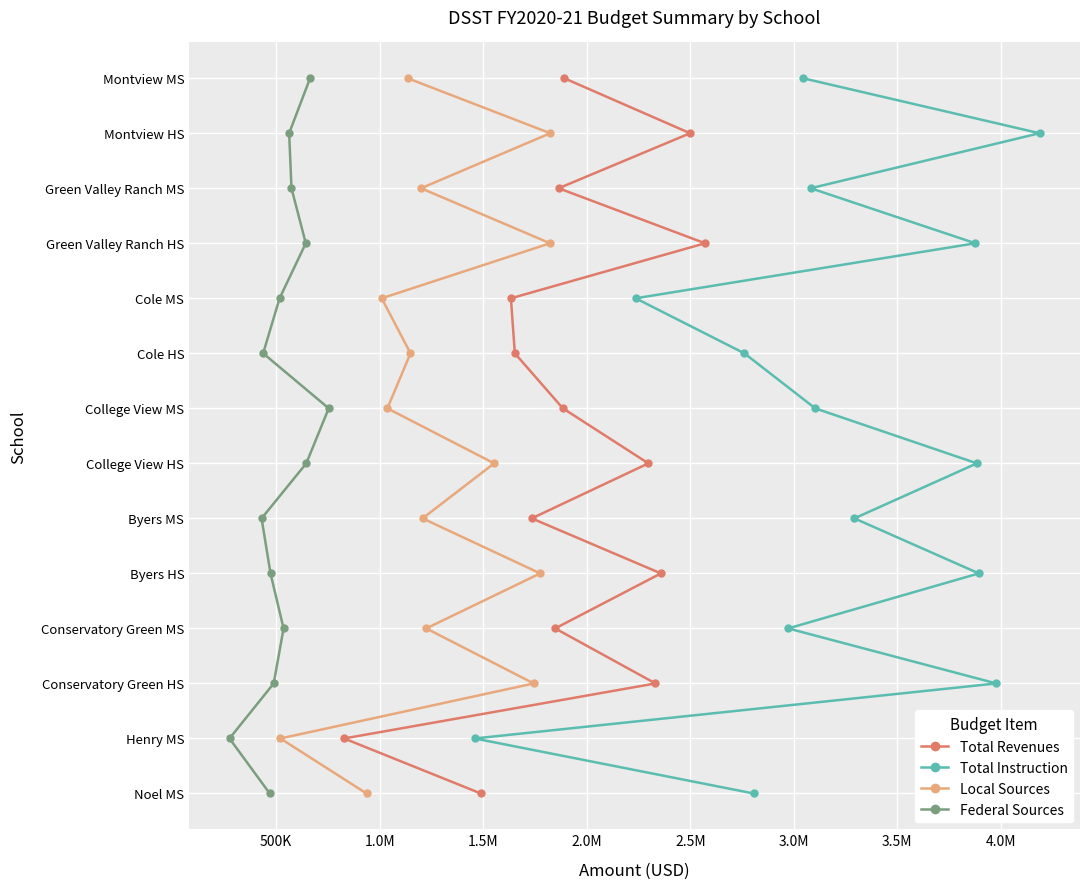

Count the number of categories in the chart.

14